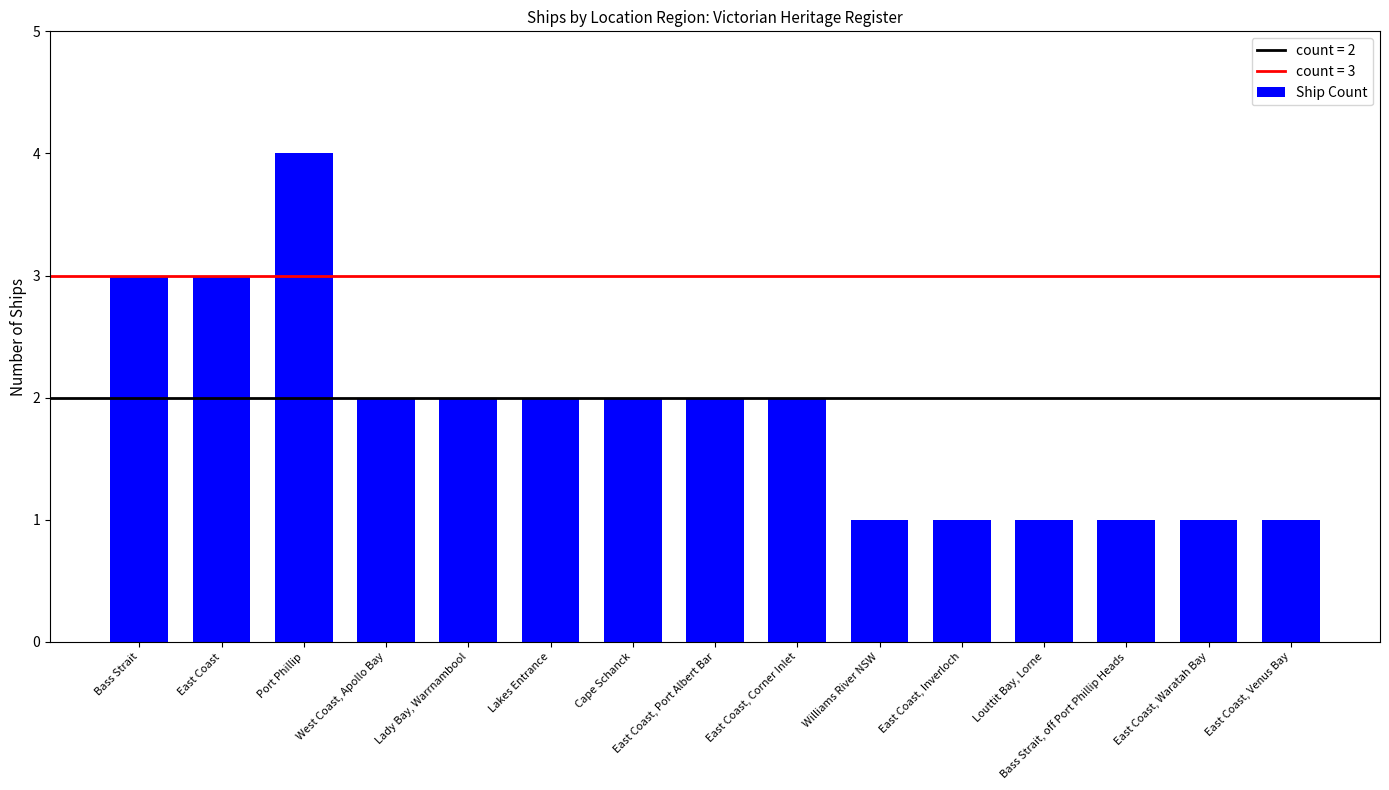

Between East Coast and East Coast, Port Albert Bar, which is larger?

East Coast